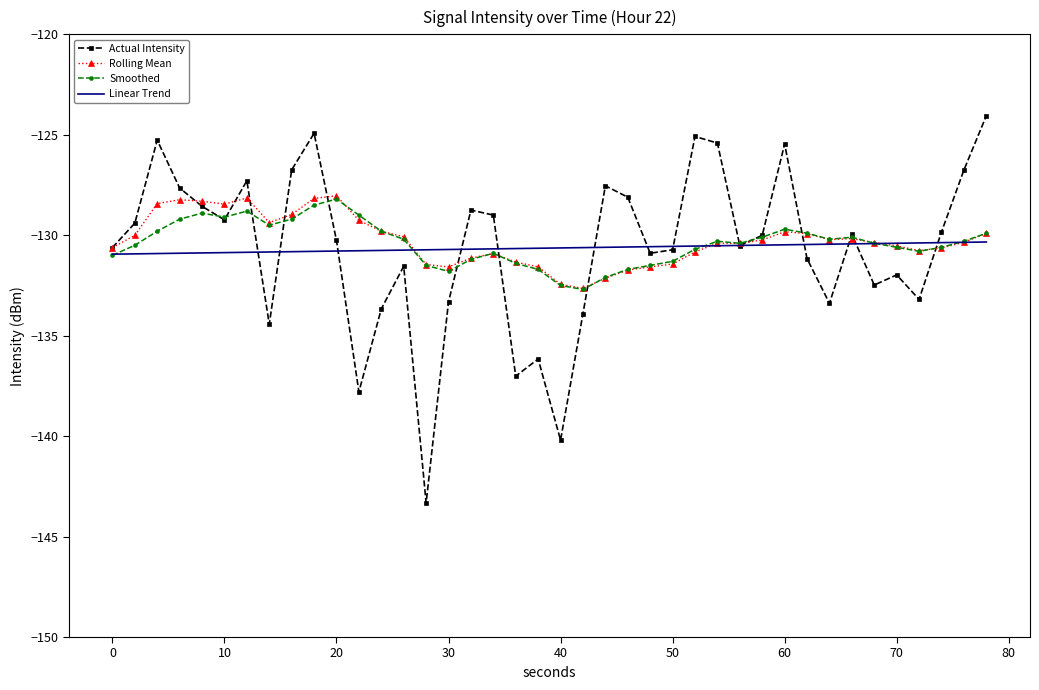

What is the minimum value shown in the chart?

-143.3